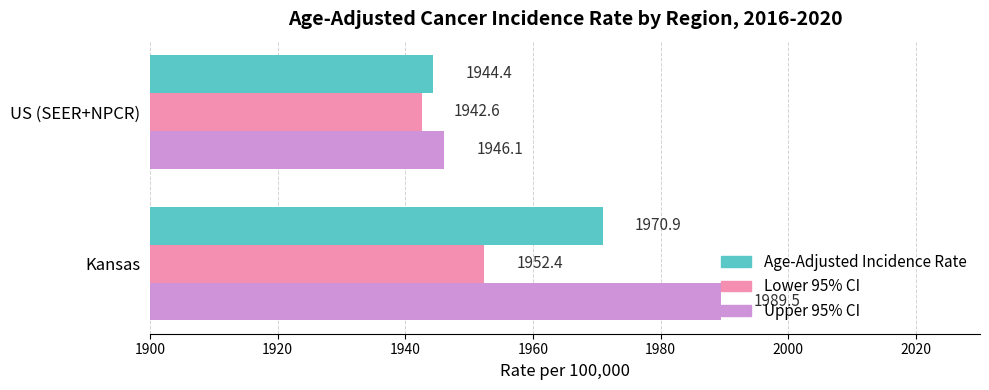

What is the greatest value displayed?

1989.5